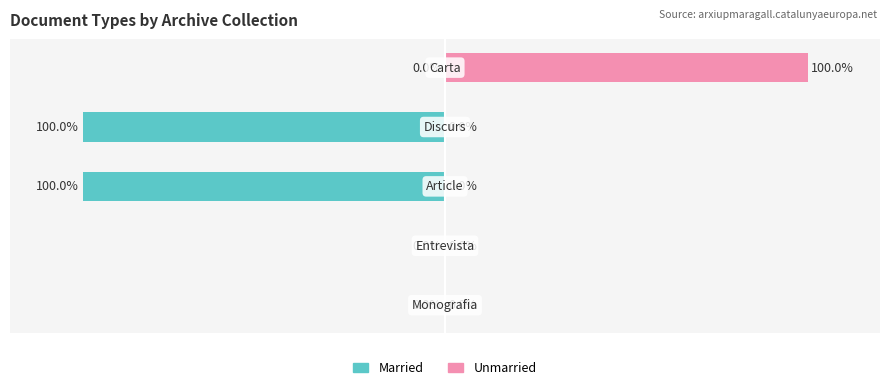

Which series has the widest spread of values?

Married